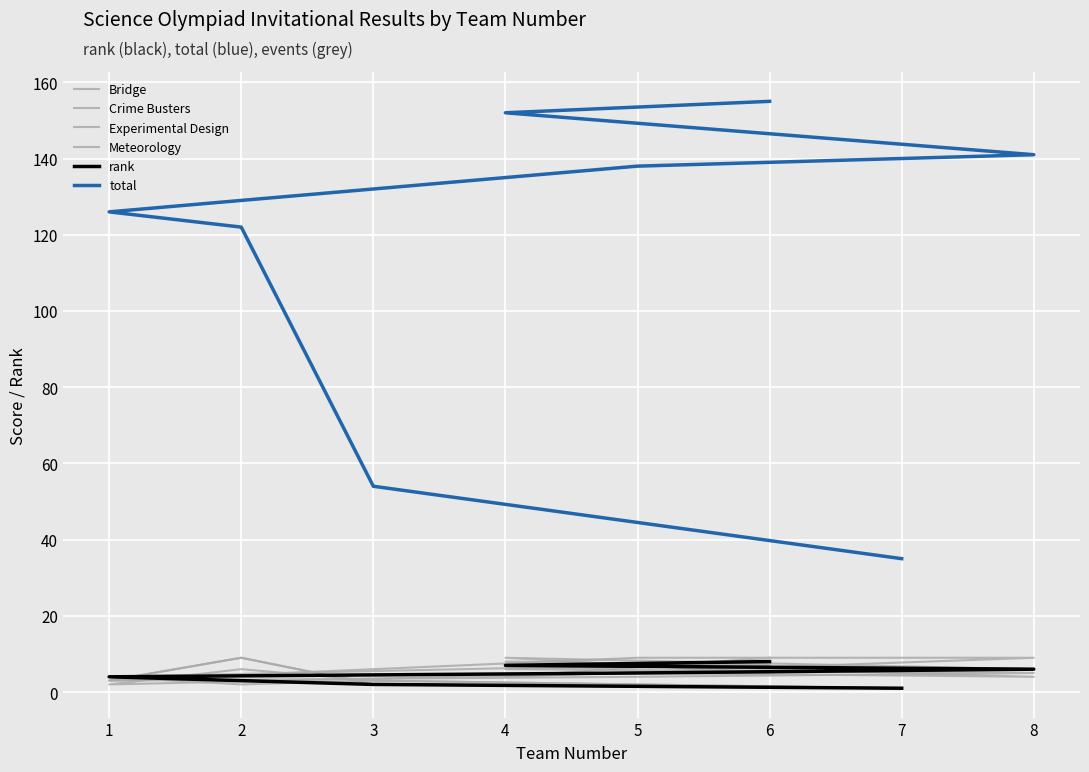

How many lines are shown in the chart?

6